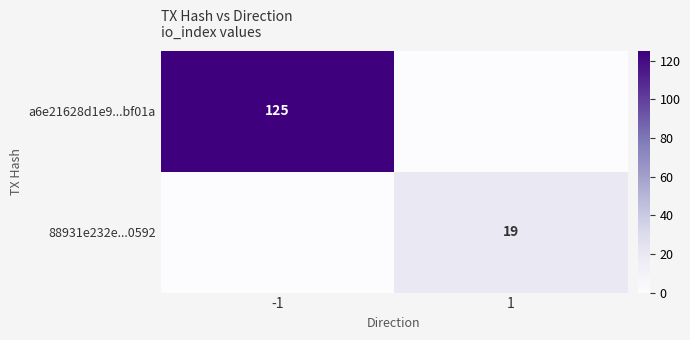

The value of a6e21628d1e9...bf01a at -1 is 125. True or false?

True